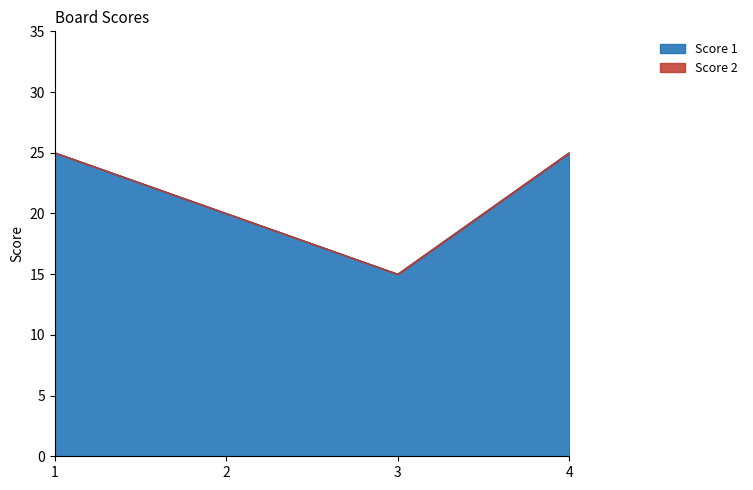

What is the average value?

21